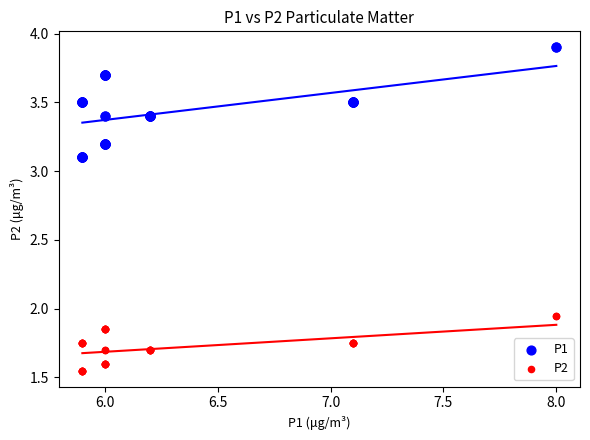

What is the X range (max minus min) for the scatter plot?

2.1